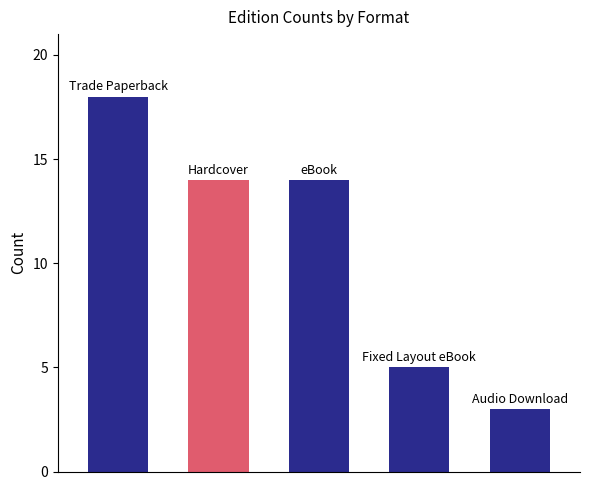

What is the sum of all values?

54